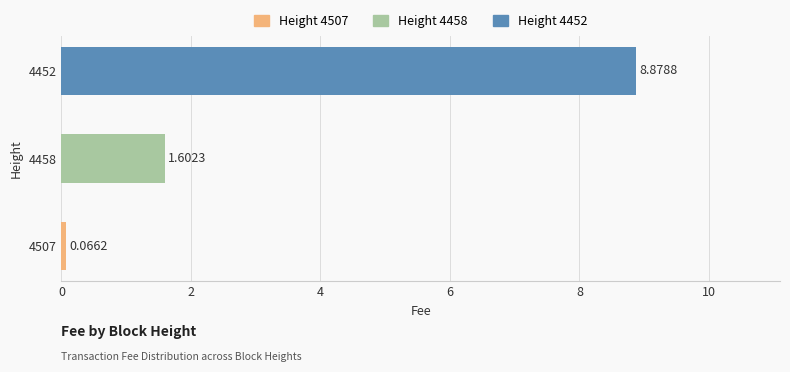

Which has a higher value, 4458 or 4452?

4452